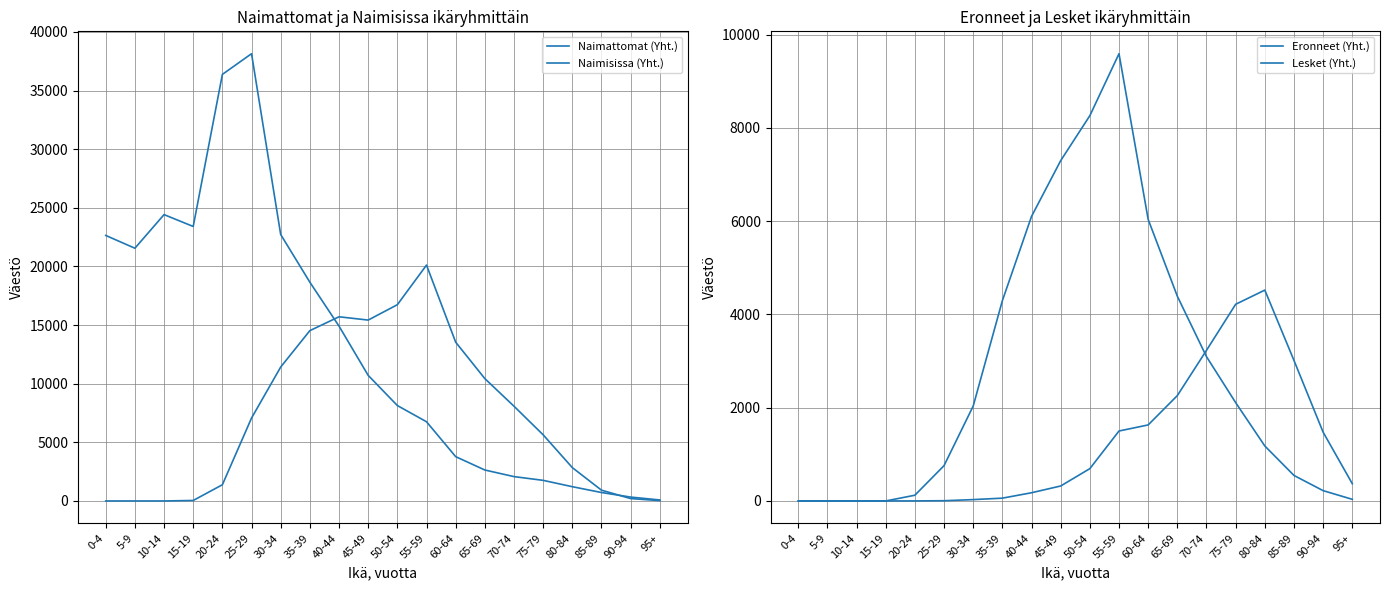

At how many categories does at least one series exceed 24324?

3